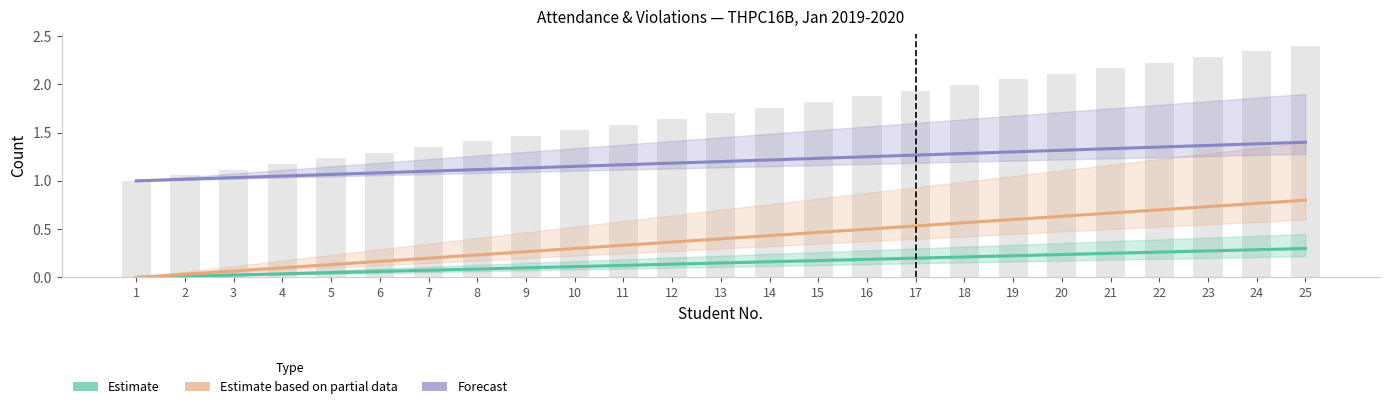

Rank the series at 15 from highest to lowest value.

Forecast (Dep violations), Estimate based on partial data (Violations), Estimate (K absences)